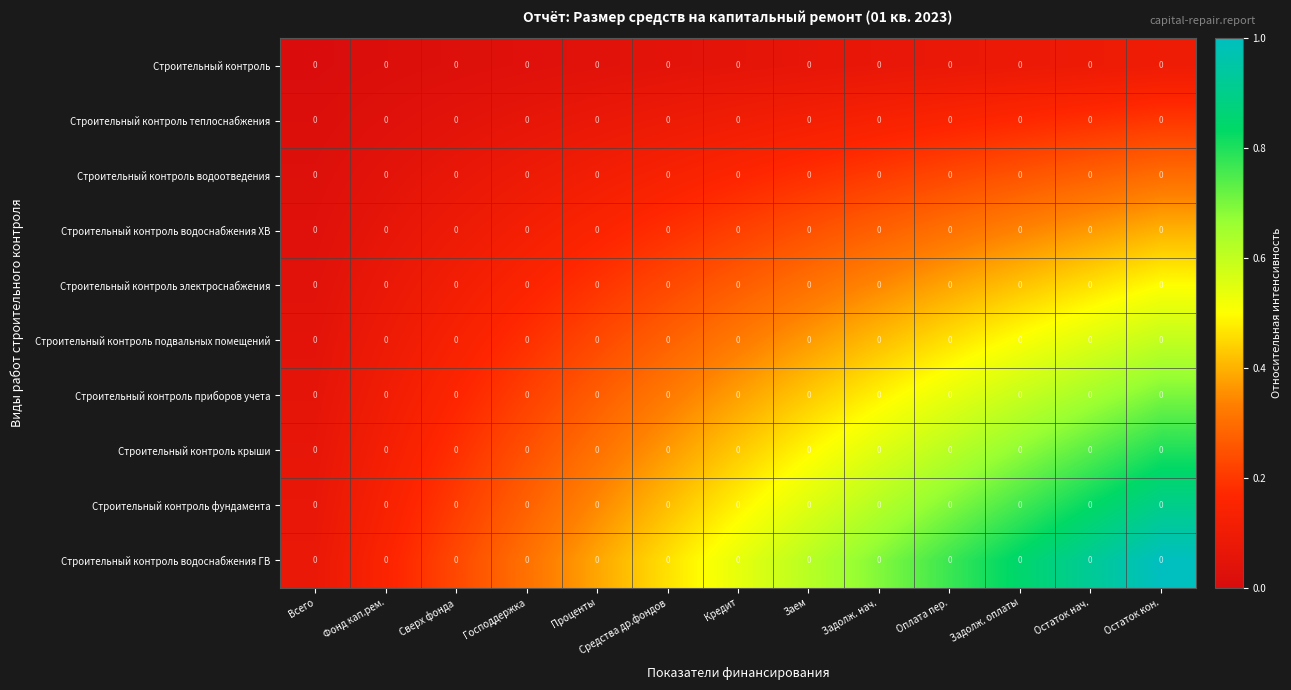

Which category has the highest value in the Строительный контроль электроснабжения series?

Остаток кон.